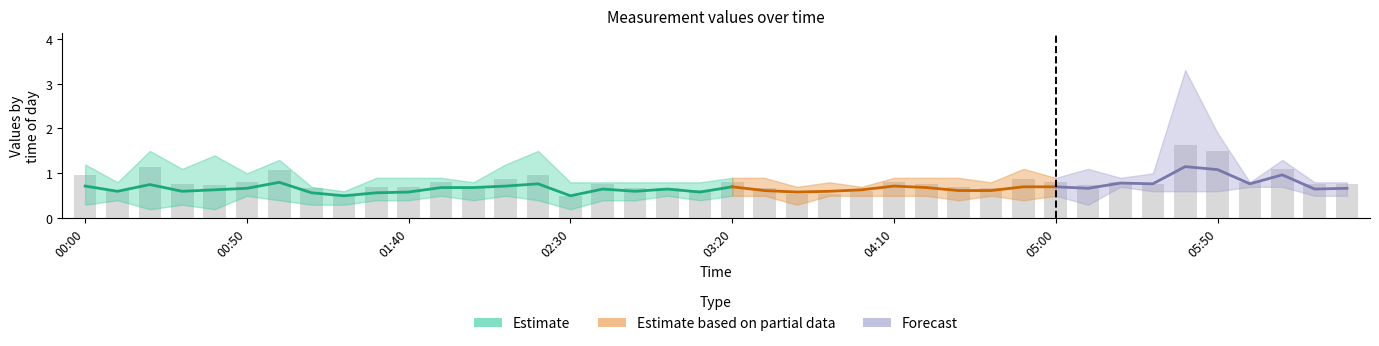

At which category is the sum across all series the highest?

2011/02/25 05:40